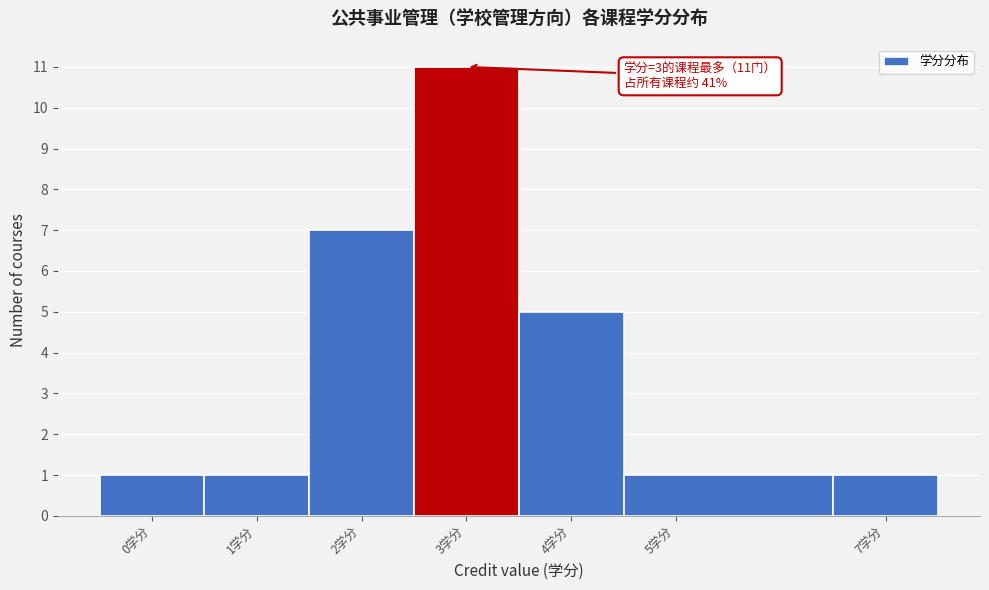

Which range on the x-axis has the tallest bar?

2.5 to 3.5